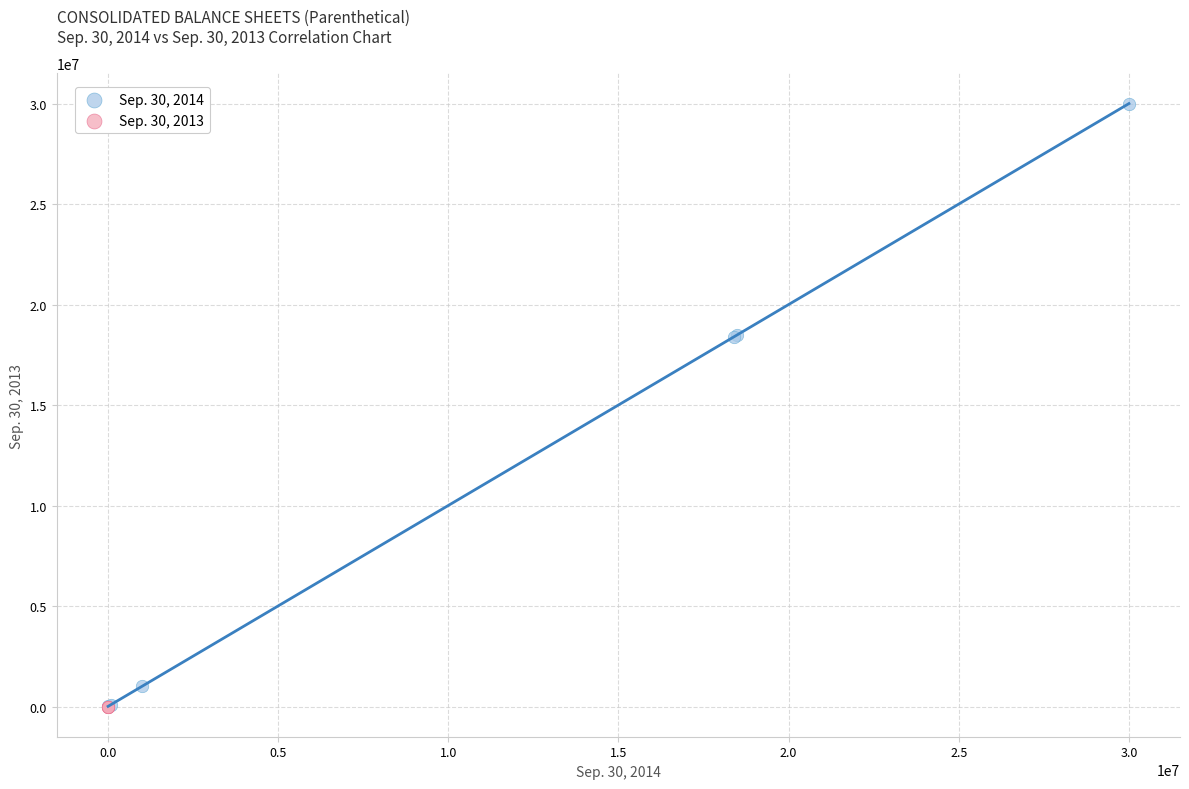

Which series reaches the maximum Y coordinate?

Sep. 30, 2014